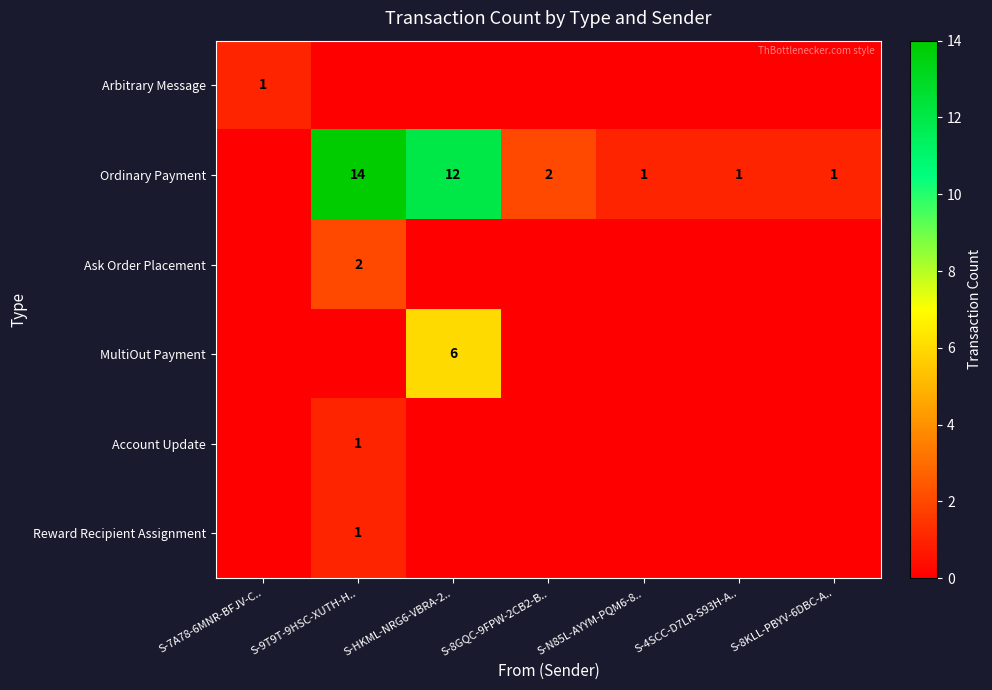

How many categories are shown in the chart?

7